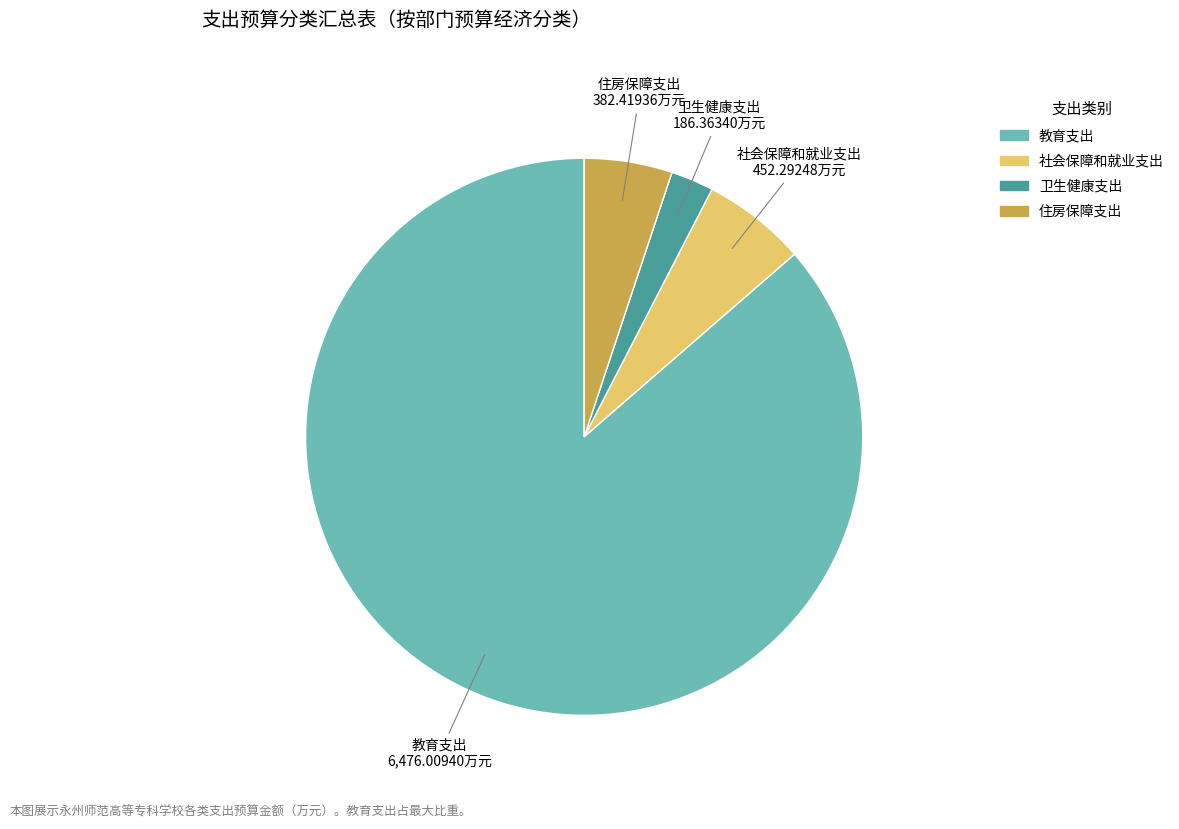

Combined, do 住房保障支出 and 社会保障和就业支出 account for over 50%?

No